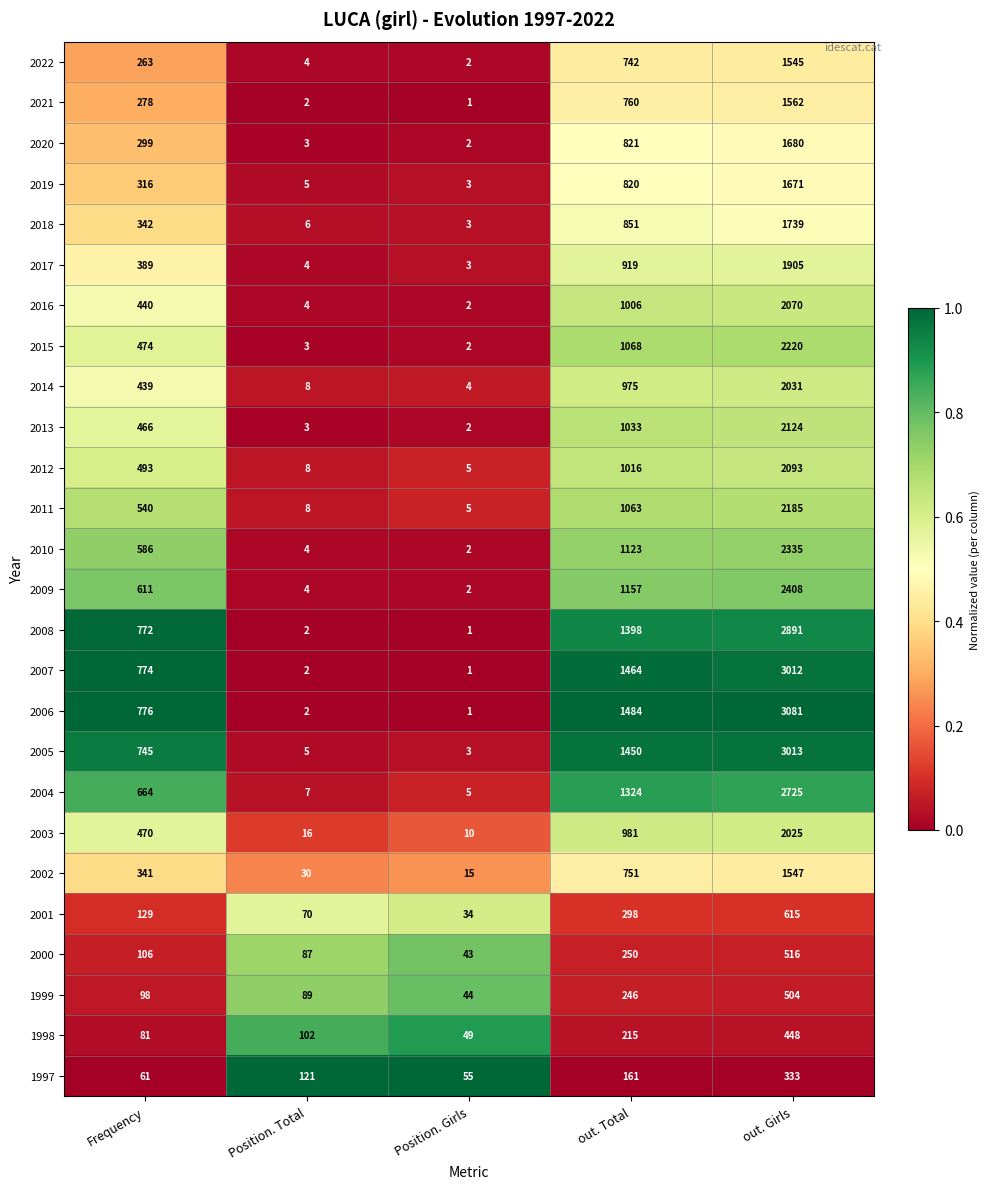

What is the difference between the maximum and minimum values in the 2017 series?

1902